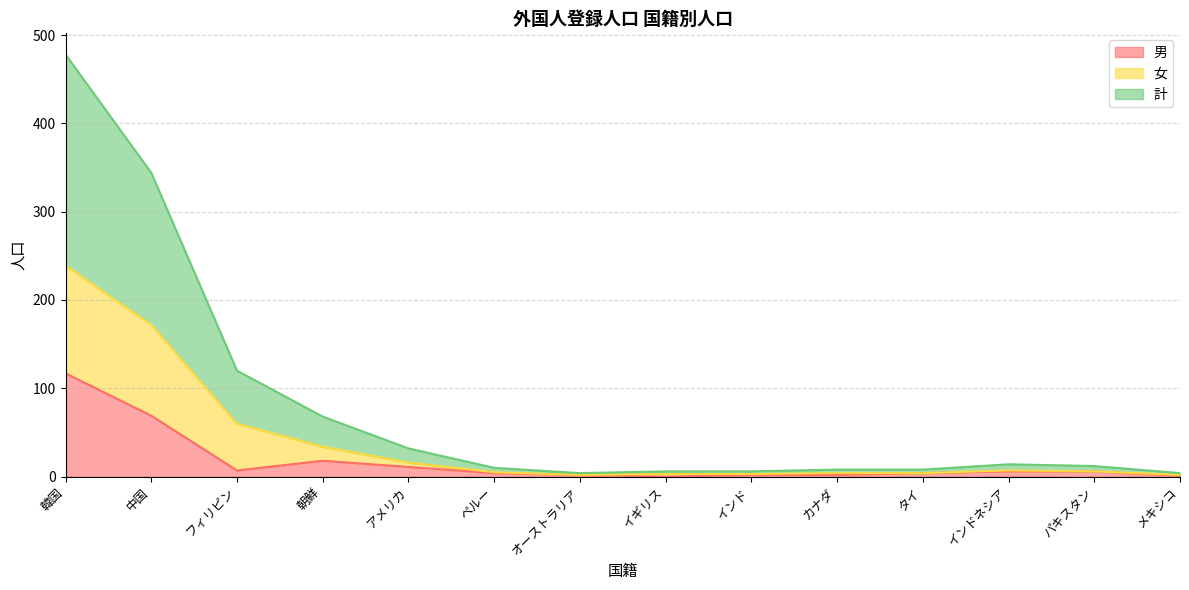

What is the maximum value shown in the chart?

478